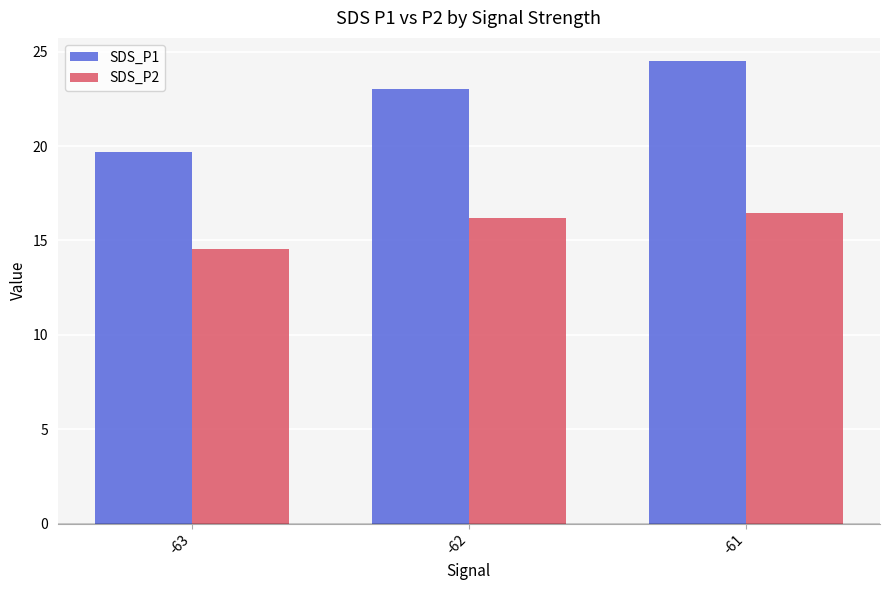

Reading left to right, what are all the values shown in this chart?

SDS_P1: -63=19.7	-62=23.0	-61=24.5
SDS_P2: -63=14.5	-62=16.2	-61=16.5